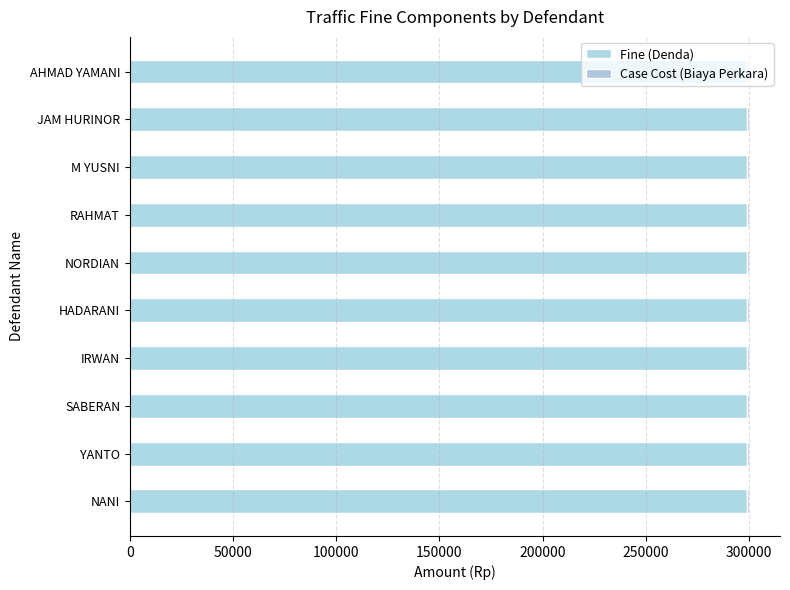

Reading right to left, transcribe all the data shown in this chart.

Fine (Denda): AHMAD YAMANI=299000	JAM HURINOR=299000	M YUSNI=299000	RAHMAT=299000	NORDIAN=299000	HADARANI=299000	IRWAN=299000	SABERAN=299000	YANTO=299000	NANI=299000
Case Cost (Biaya Perkara): AHMAD YAMANI=1000	JAM HURINOR=1000	M YUSNI=1000	RAHMAT=1000	NORDIAN=1000	HADARANI=1000	IRWAN=1000	SABERAN=1000	YANTO=1000	NANI=1000